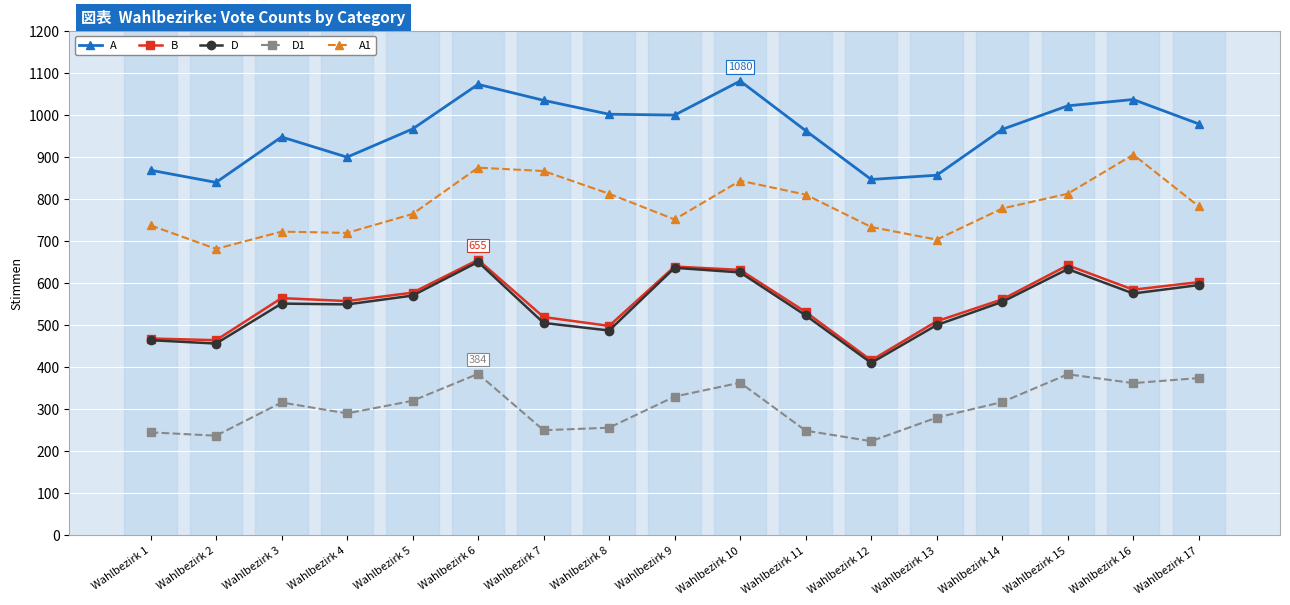

What is the spread (max minus min) of values at Wahlbezirk 7?

784